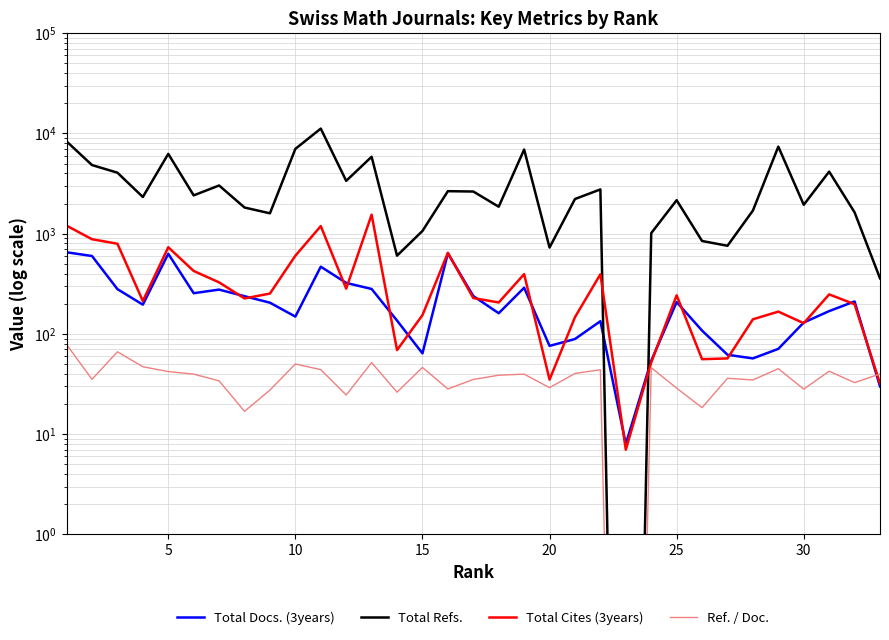

How many values in the Total Refs. series exceed 2325?

16